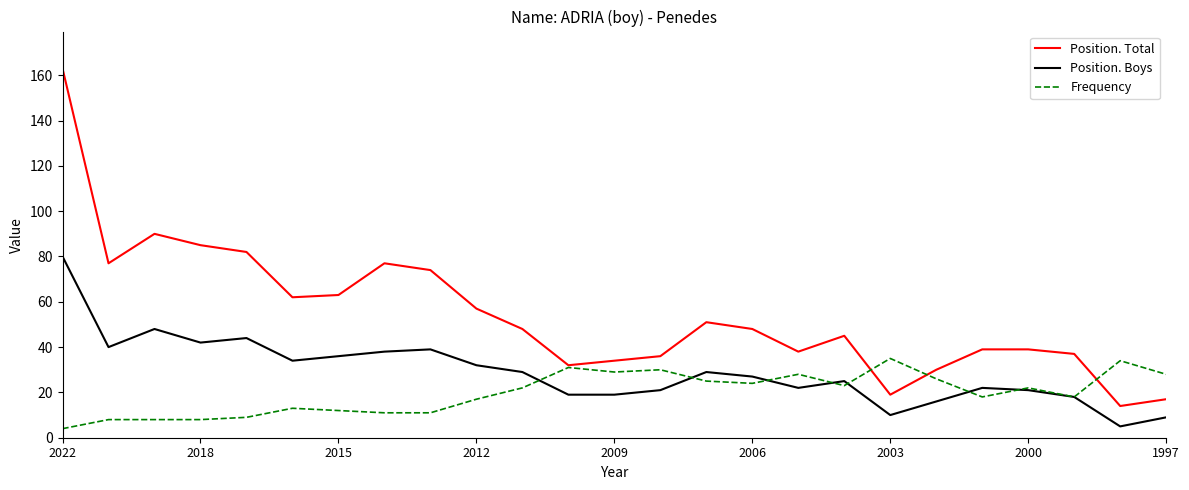

True or false: Frequency has more than 2 interior local peaks.

True